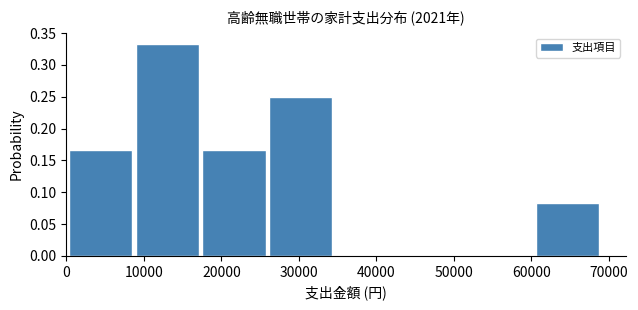

What is the height of the bar covering 0 to 9000 on the x-axis? Neither the bar edges nor the heights are printed on the chart, so give them approximately, as read against the axes.

0.165